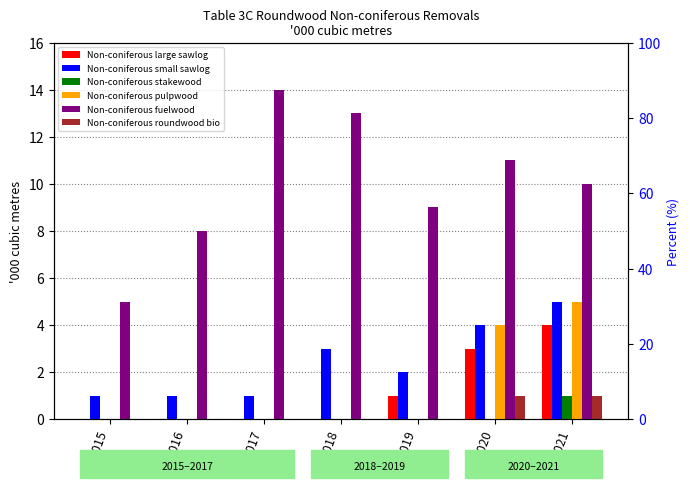

Rank the series by their maximum value, from highest to lowest.

Non-coniferous fuelwood, Non-coniferous small sawlog, Non-coniferous pulpwood, Non-coniferous large sawlog, Non-coniferous stakewood, Non-coniferous roundwood bio